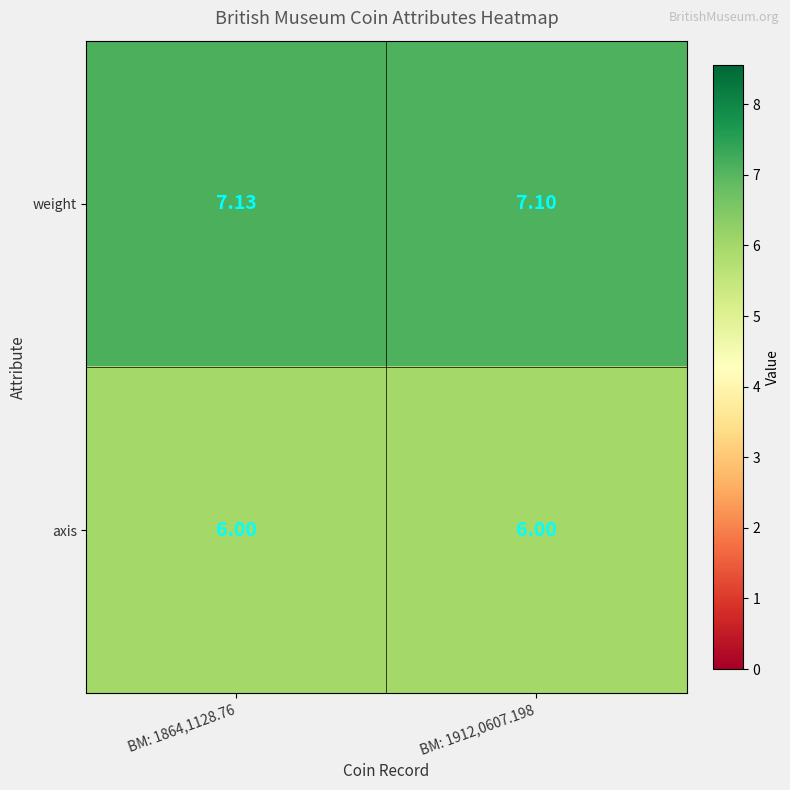

Which series has the largest range (max minus min)?

weight